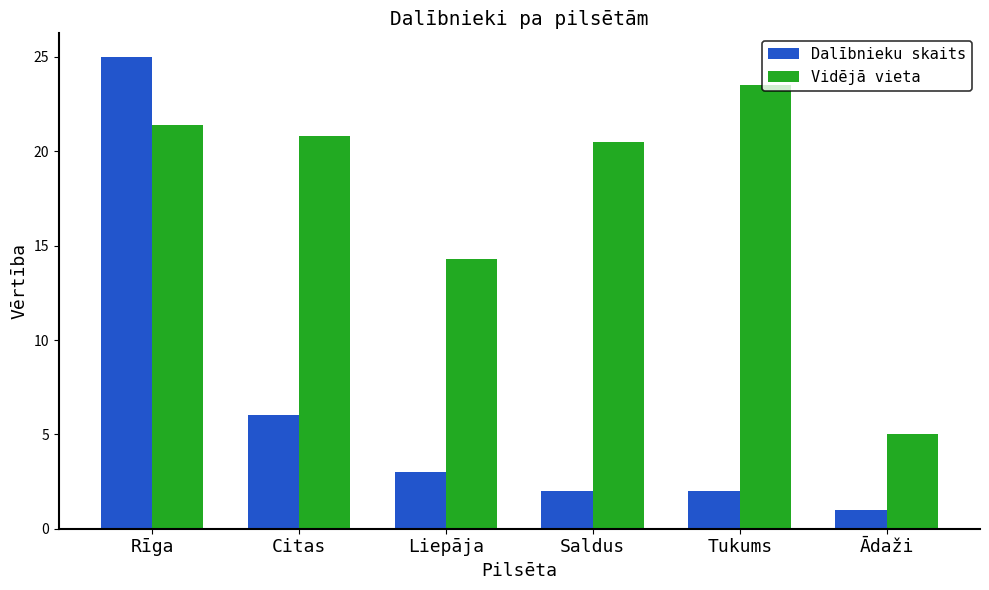

How many series are shown in this chart?

2